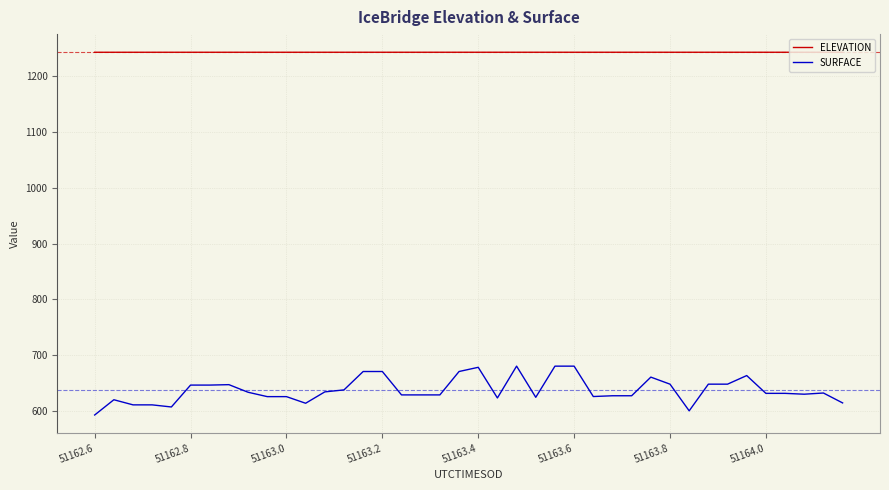

What is the difference between the maximum and minimum values in the SURFACE series?

87.8